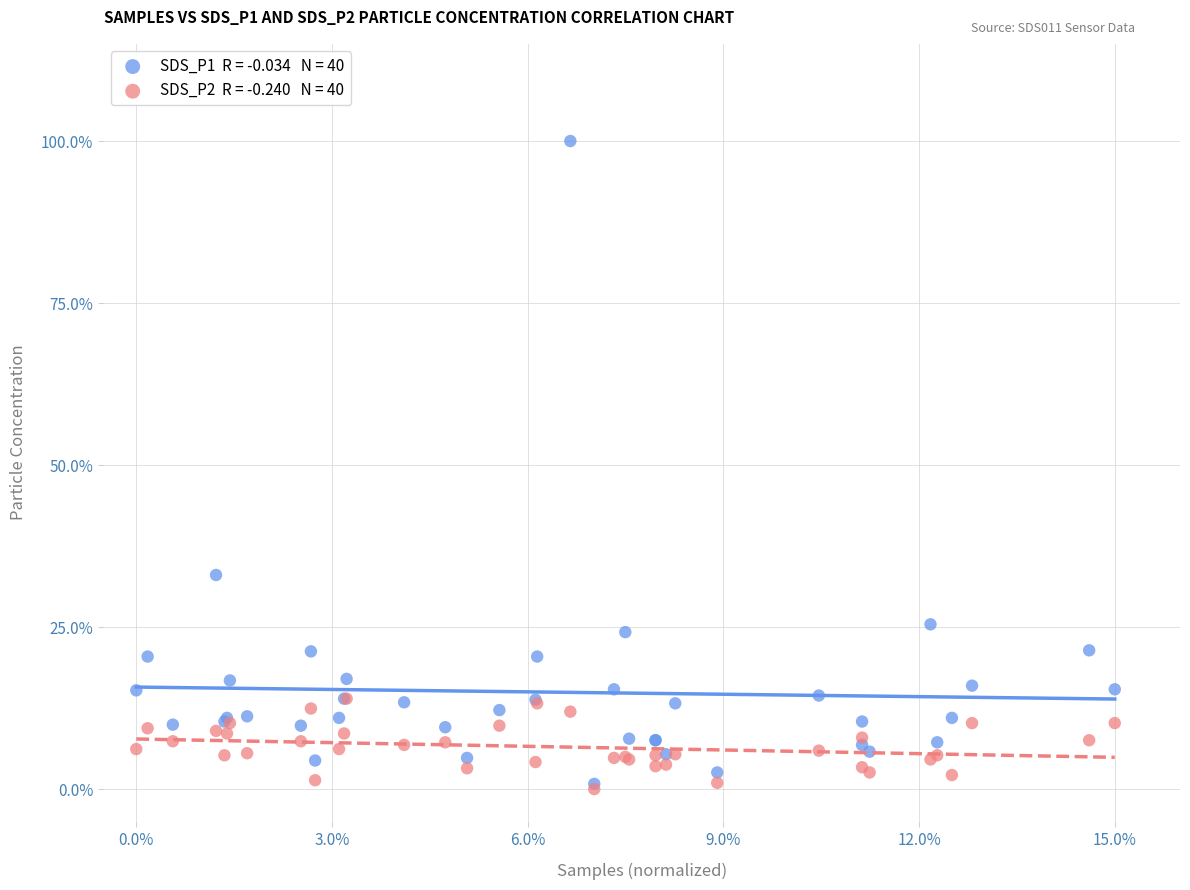

Across all series, what Y value is closest to 50?

33.0